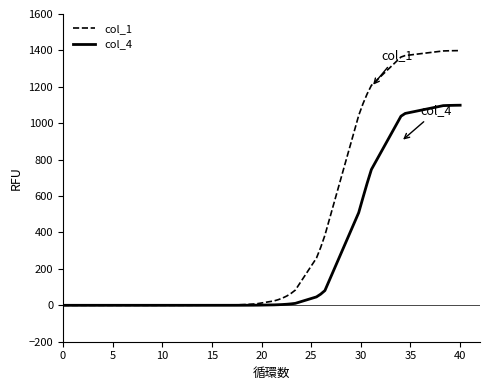

Which series has the largest total across all categories?

col_1